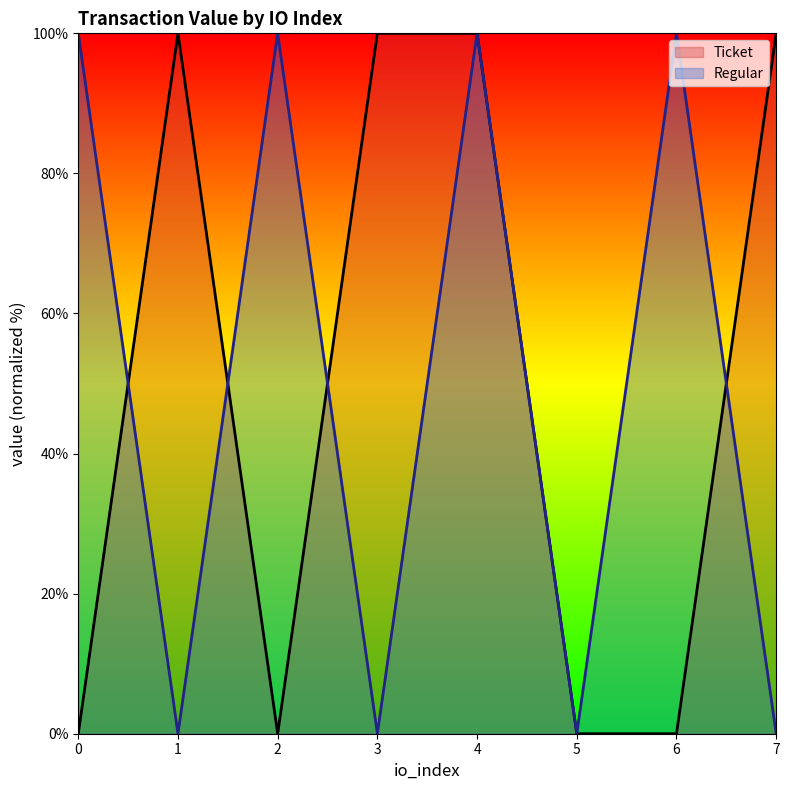

Which series ends up on top after the final intersection of Ticket and Regular?

Ticket